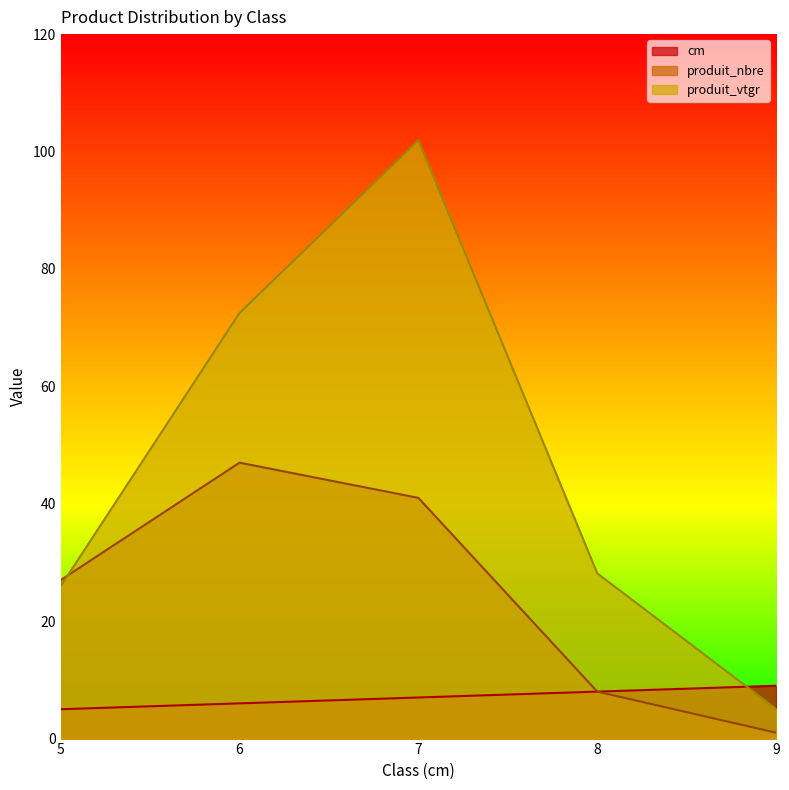

Which series has the largest total across all categories?

produit_vtgr